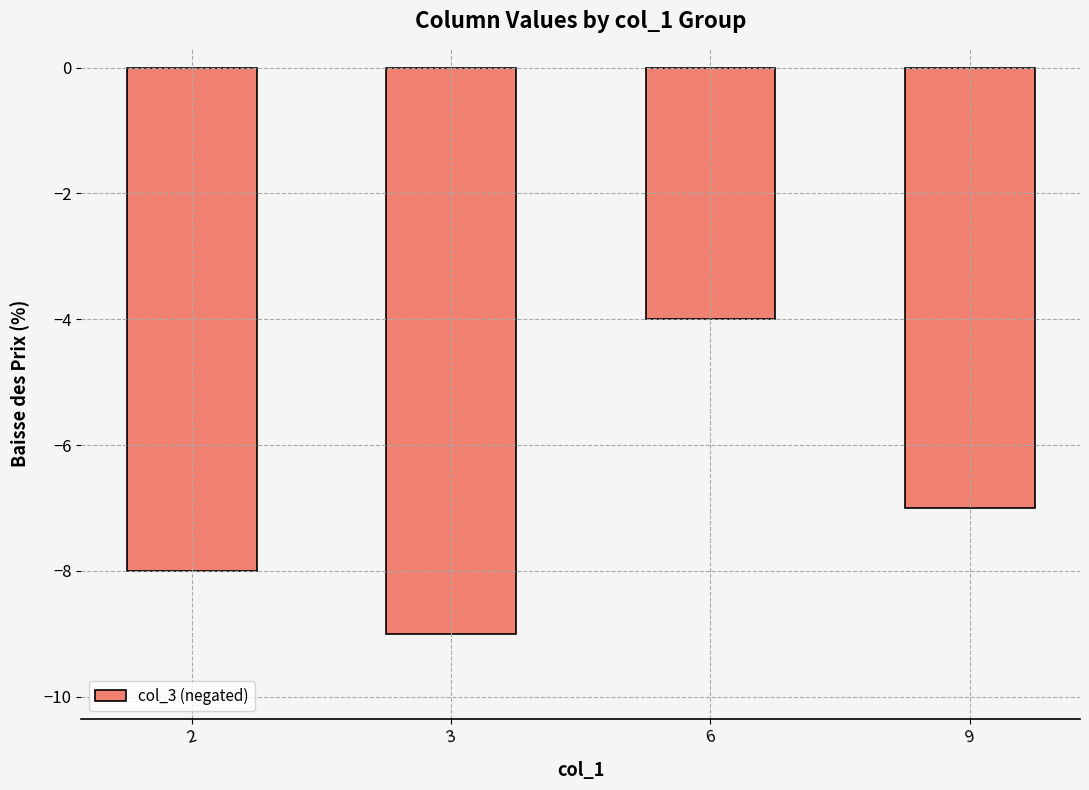

At which label is the value closest to -6?

9